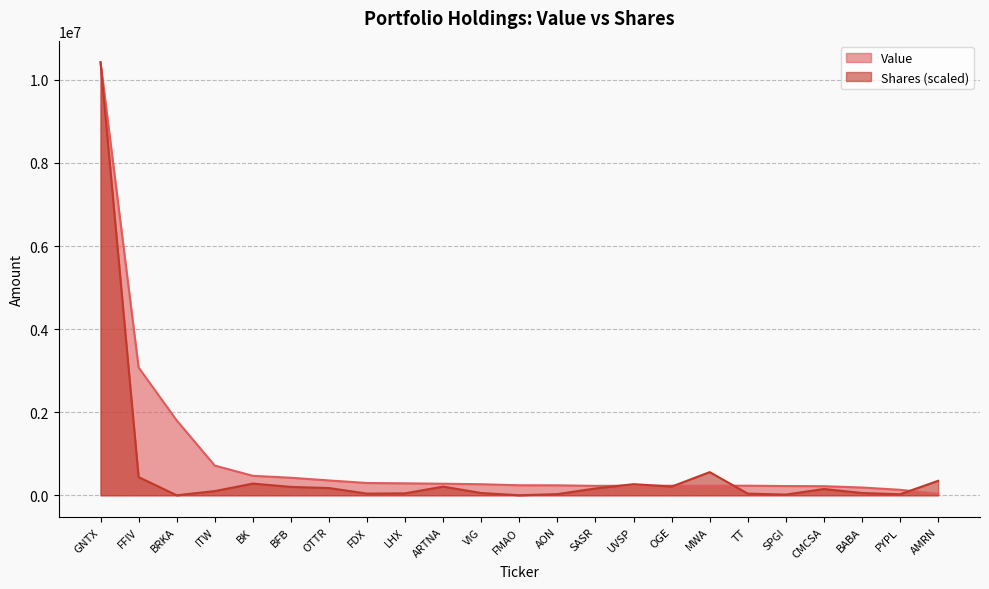

At which category does the chart reach its peak across all series?

GNTX